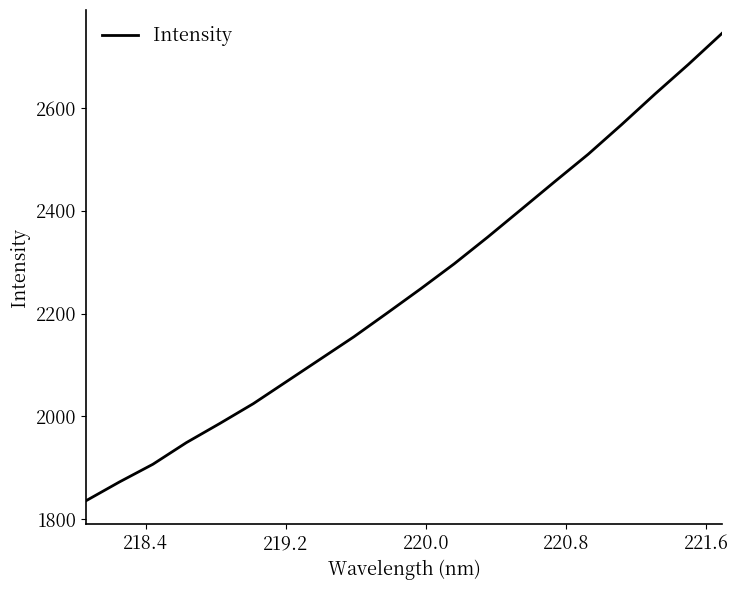

What is the maximum value shown in the chart?

2745.1